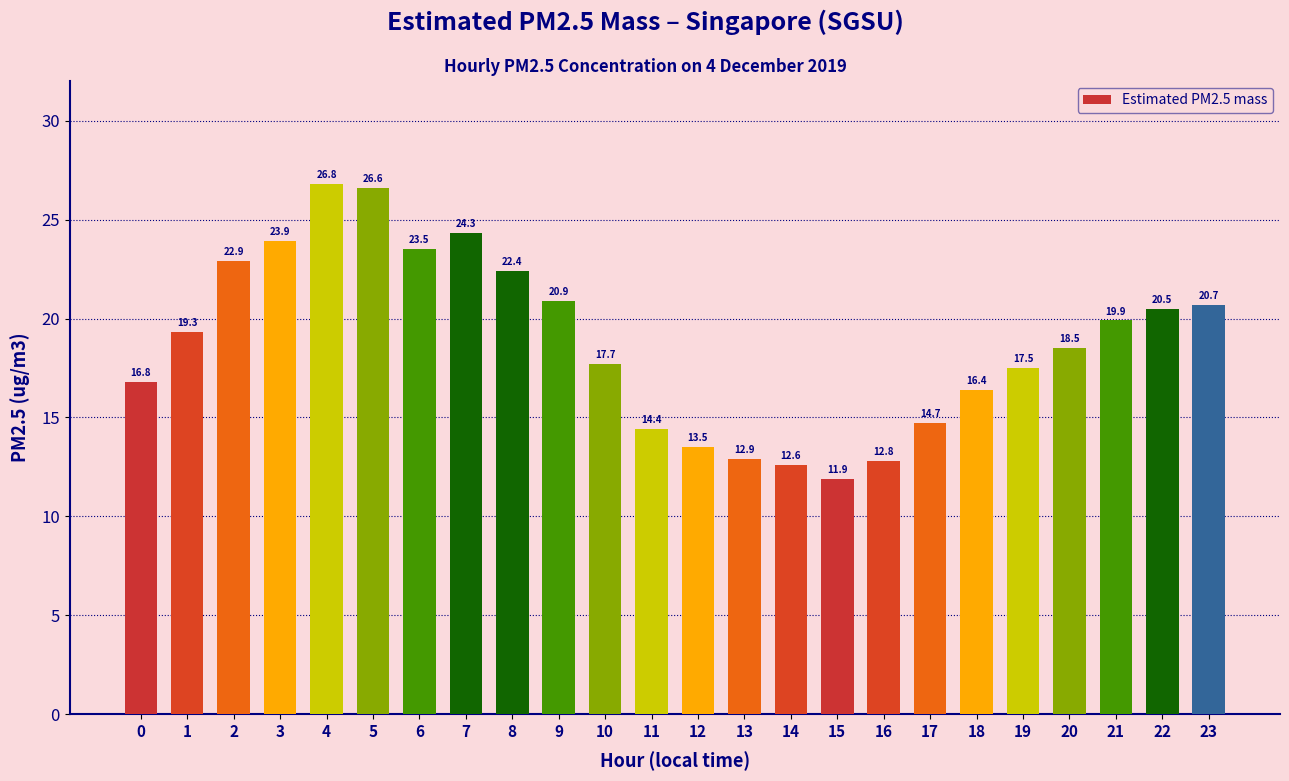

The value at 11 is 6.6. True or false?

False